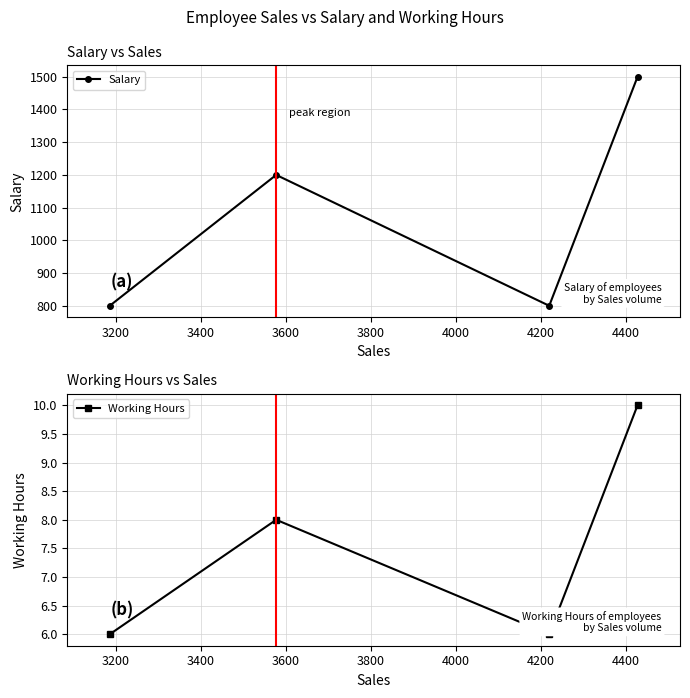

What is the lowest value of the Salary series?

800